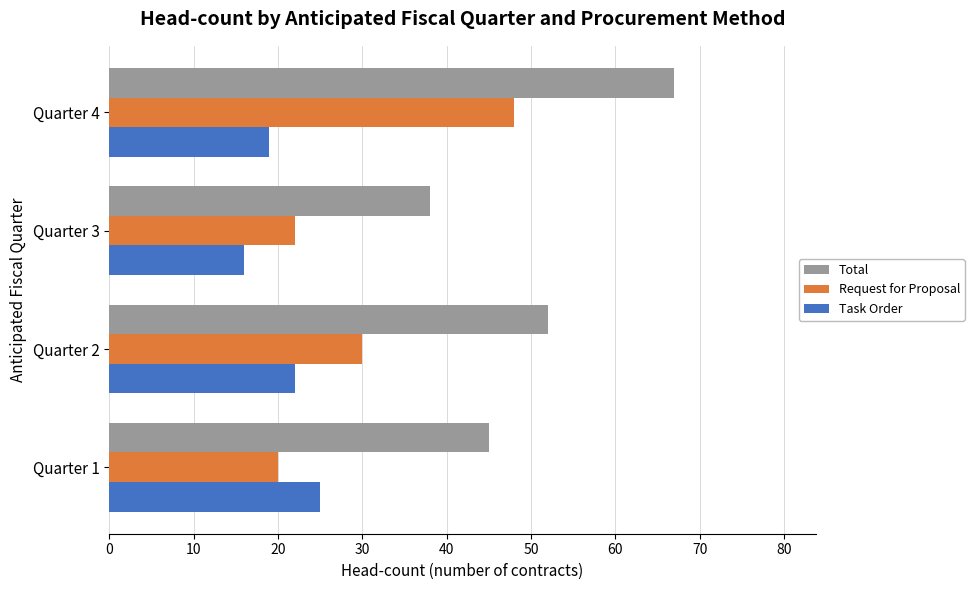

The Total series shows 61 at Quarter 3. True or false?

False